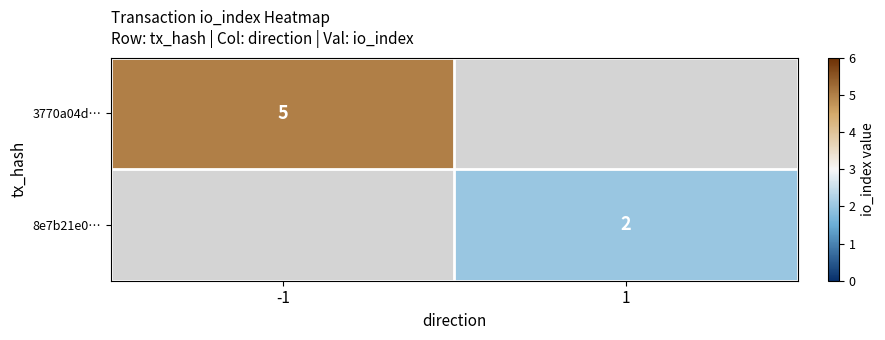

Is it true that 3770a04d… equals 9 at -1?

False